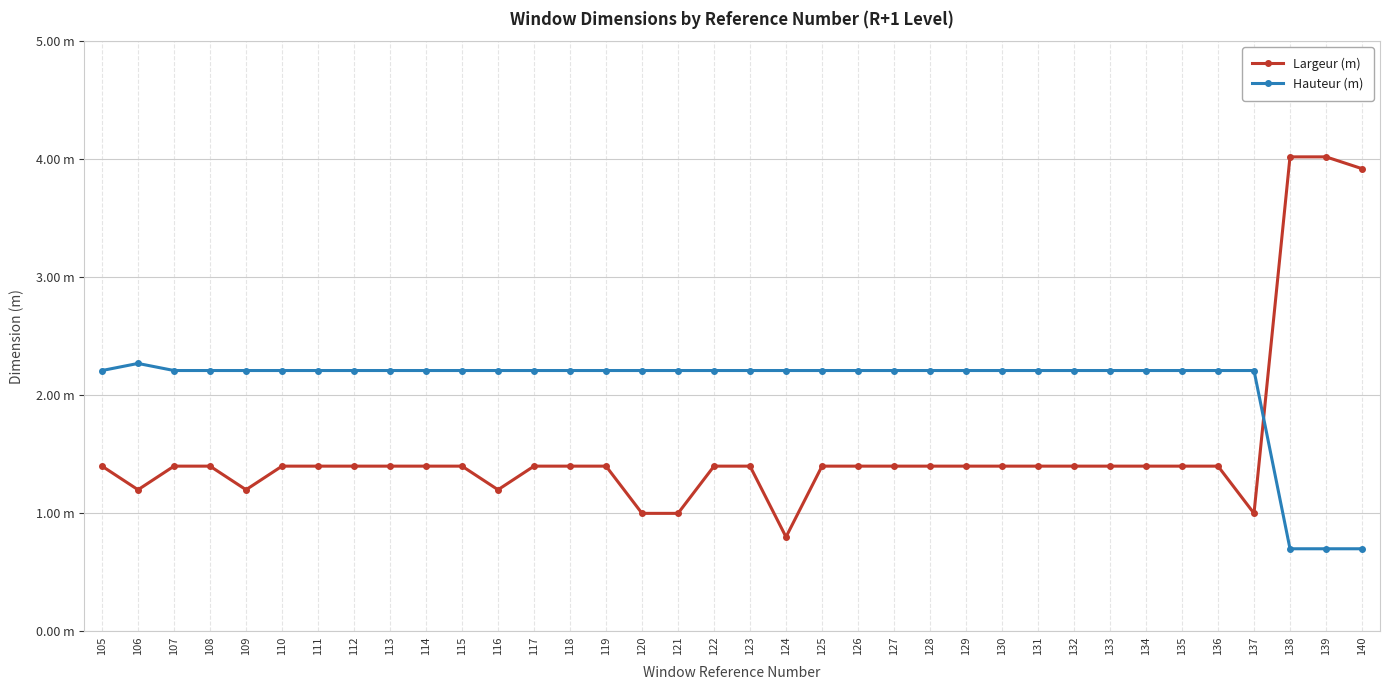

How many distinct data groups are displayed?

2